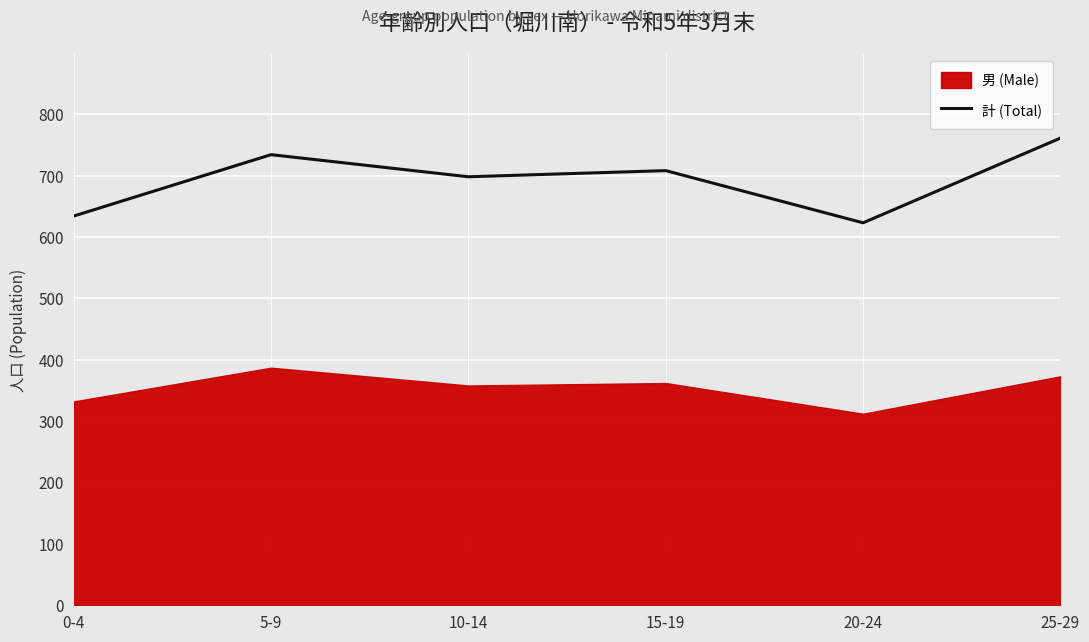

What is the difference between the maximum and minimum values?

138